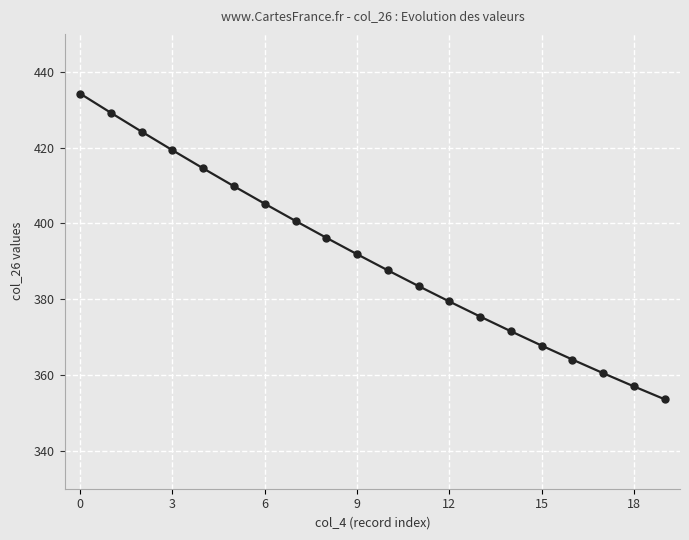

Does the chart display data point markers on the line(s)?

Yes